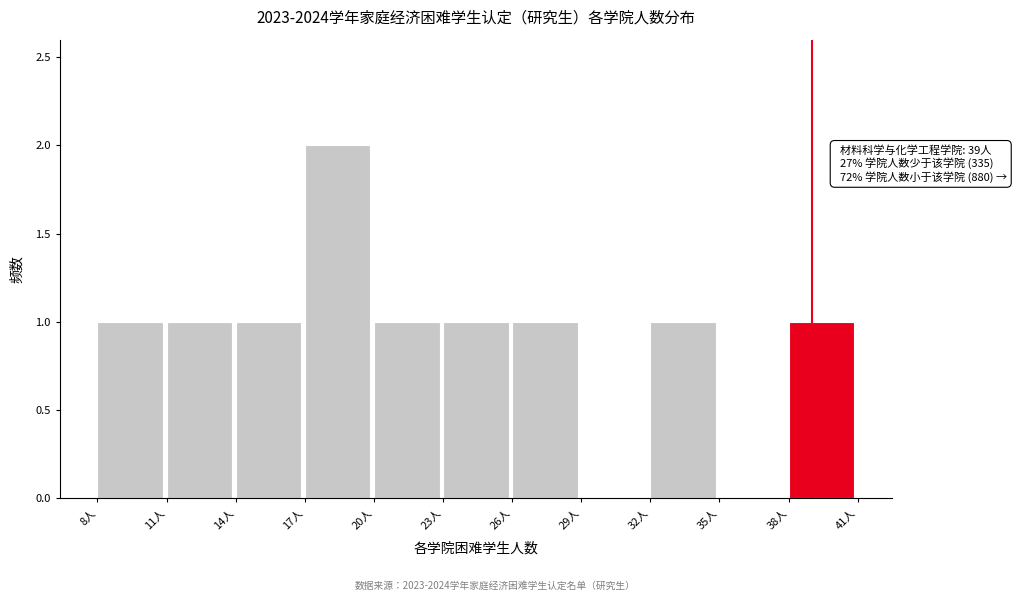

Which range on the x-axis has the tallest bar?

17 to 20